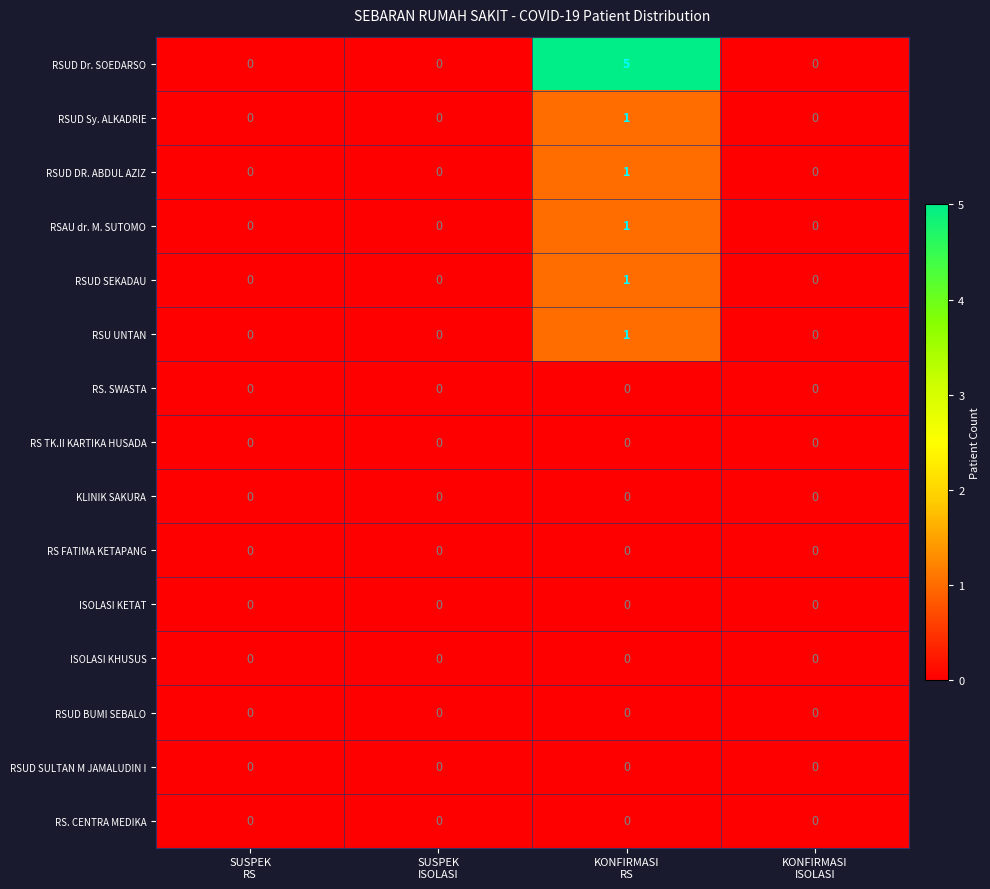

At how many categories does at least one series exceed 3?

1